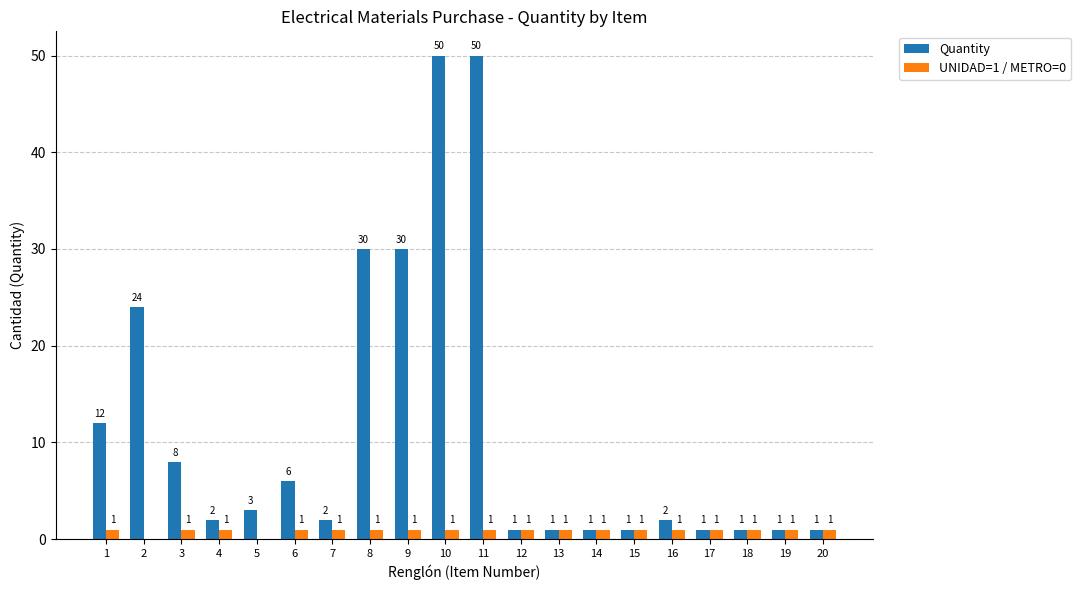

What is the maximum value shown in the chart?

50